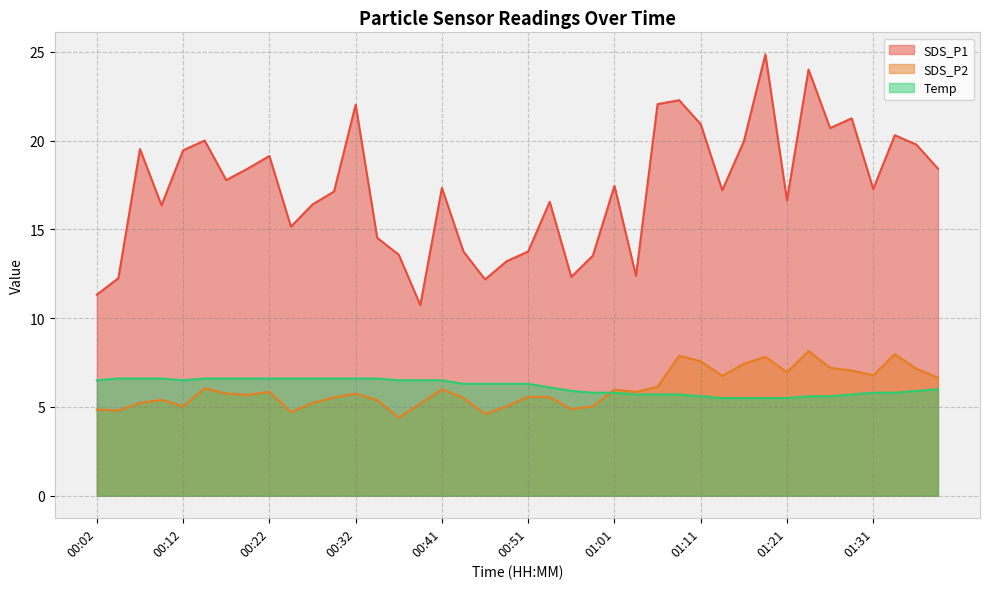

What is the value of the SDS_P2 point at the 14th from the left?

5.4